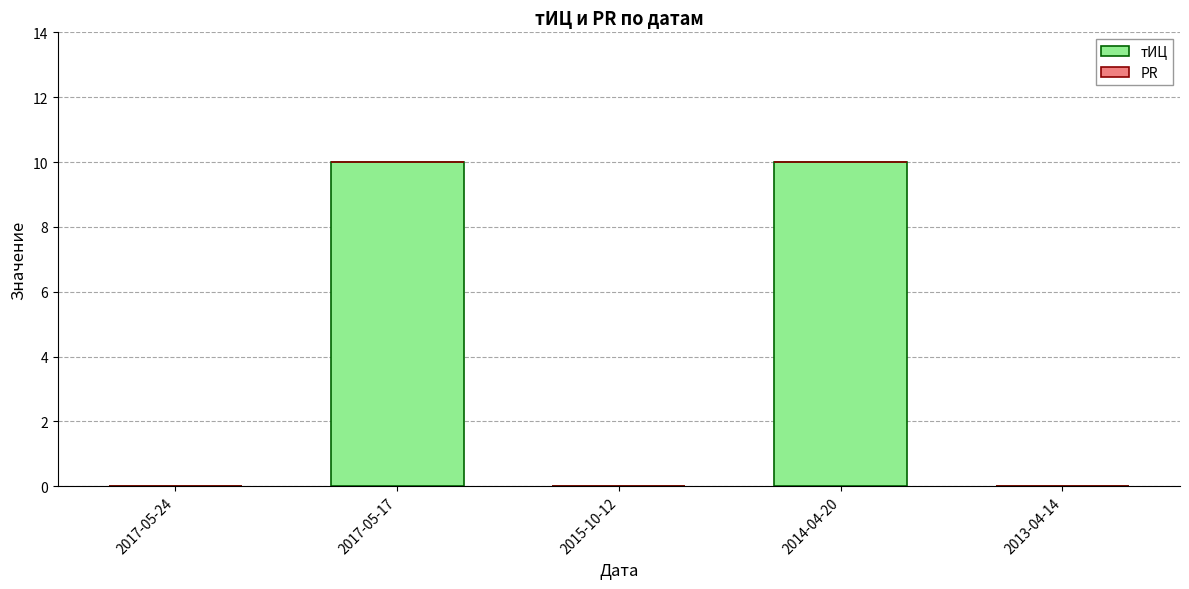

The chart shows a value of 0 at 2013-04-14. True or false?

True